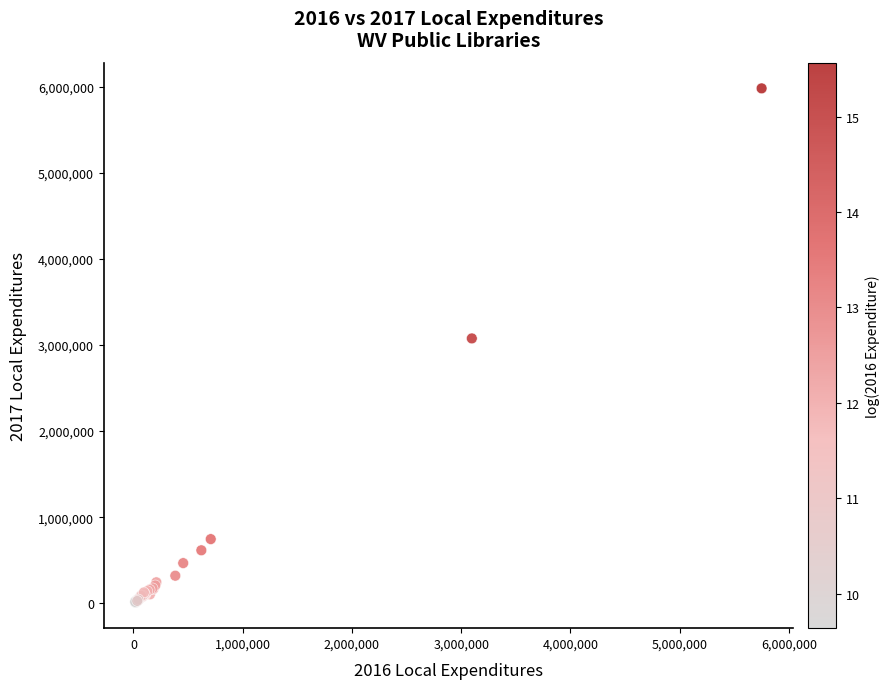

What Y value in the scatter plot is closest to 2994754?

3076100